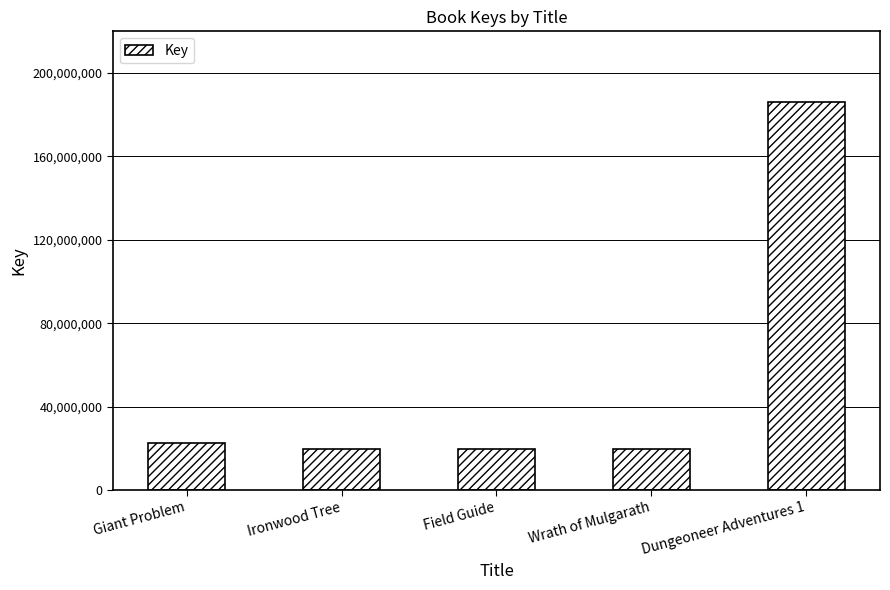

Which has a higher value, Giant Problem or Wrath of Mulgarath?

Giant Problem